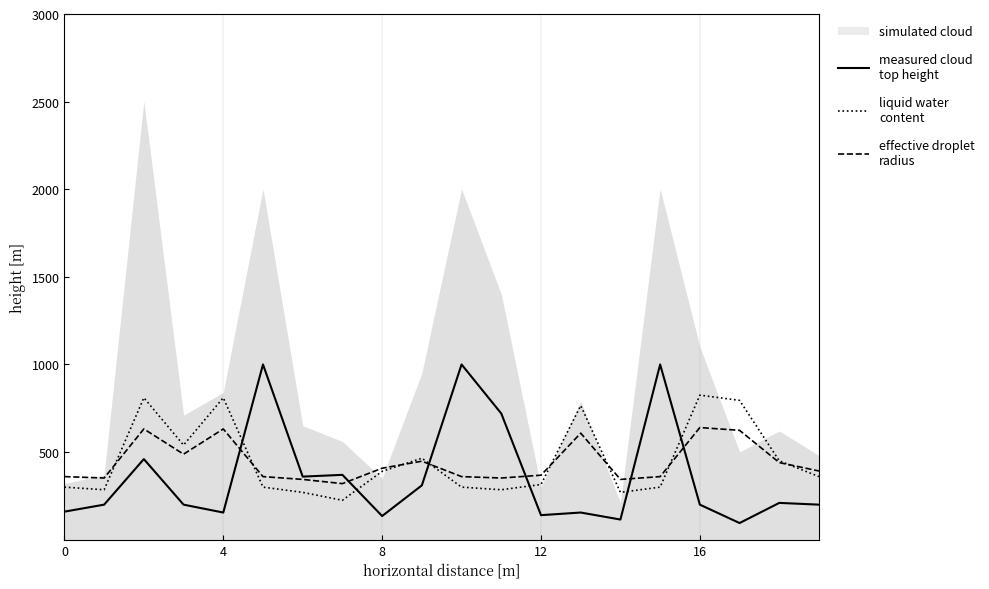

At which label does effective droplet
radius reach its peak?

16